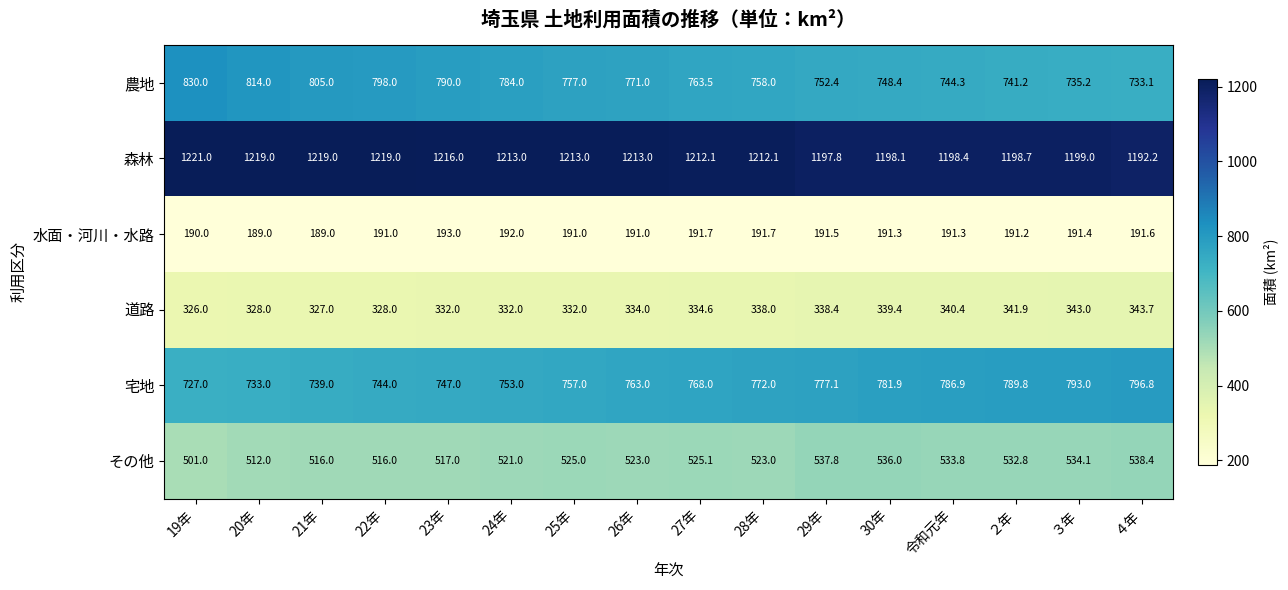

List the series in order of their peak value, highest first.

森林, 農地, 宅地, その他, 道路, 水面・河川・水路